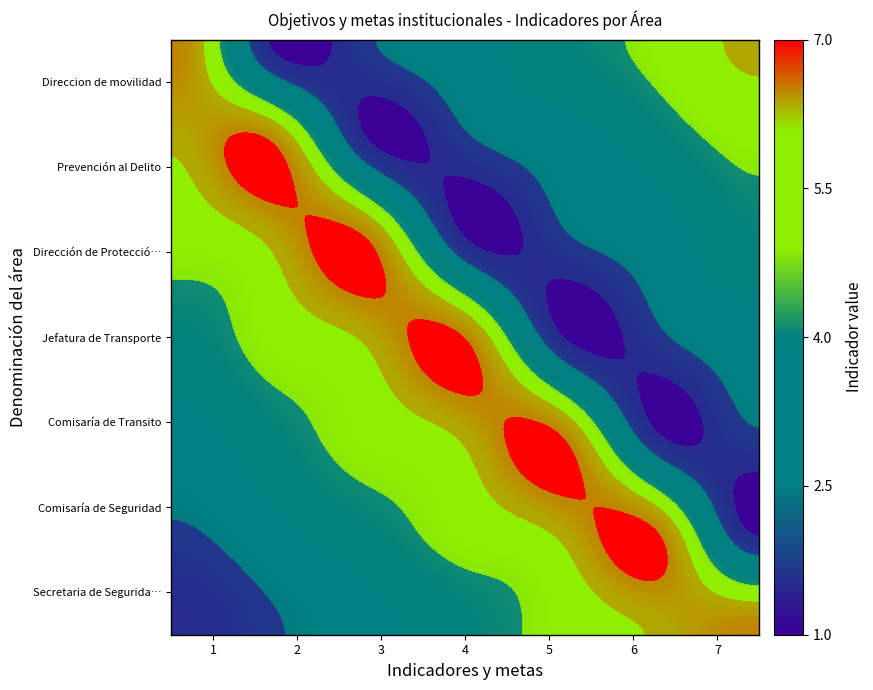

Is it true that Dirección de Protección Civil equals 5 at Secretaria de Seguridad Pública?

True